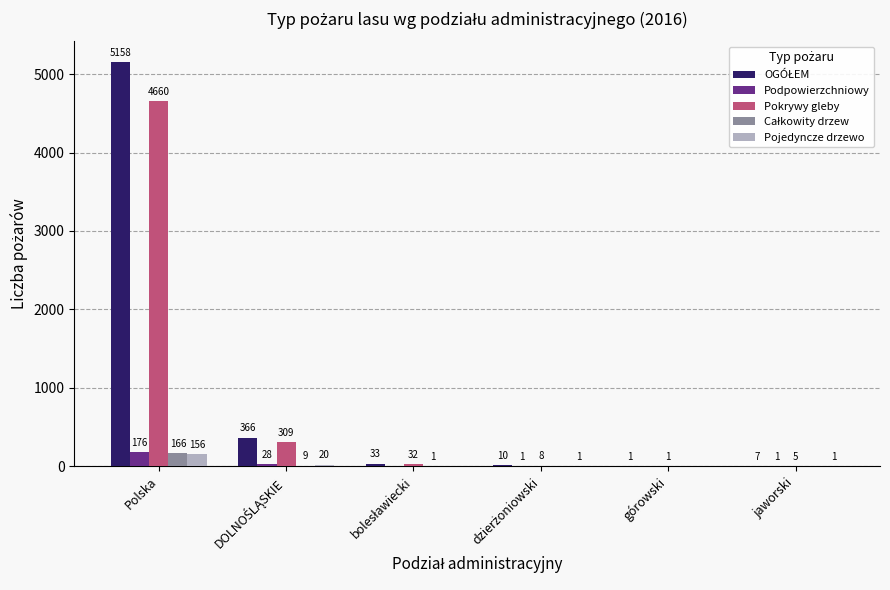

What is the greatest value displayed?

5158